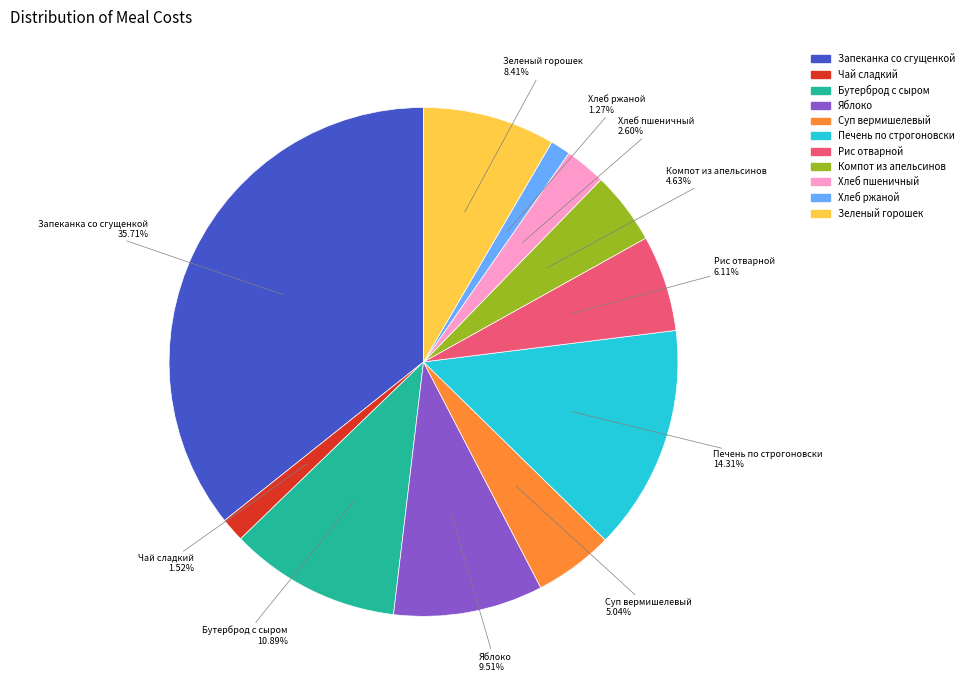

What is the total percentage of Бутерброд с сыром and Компот из апельсинов?

15.5%